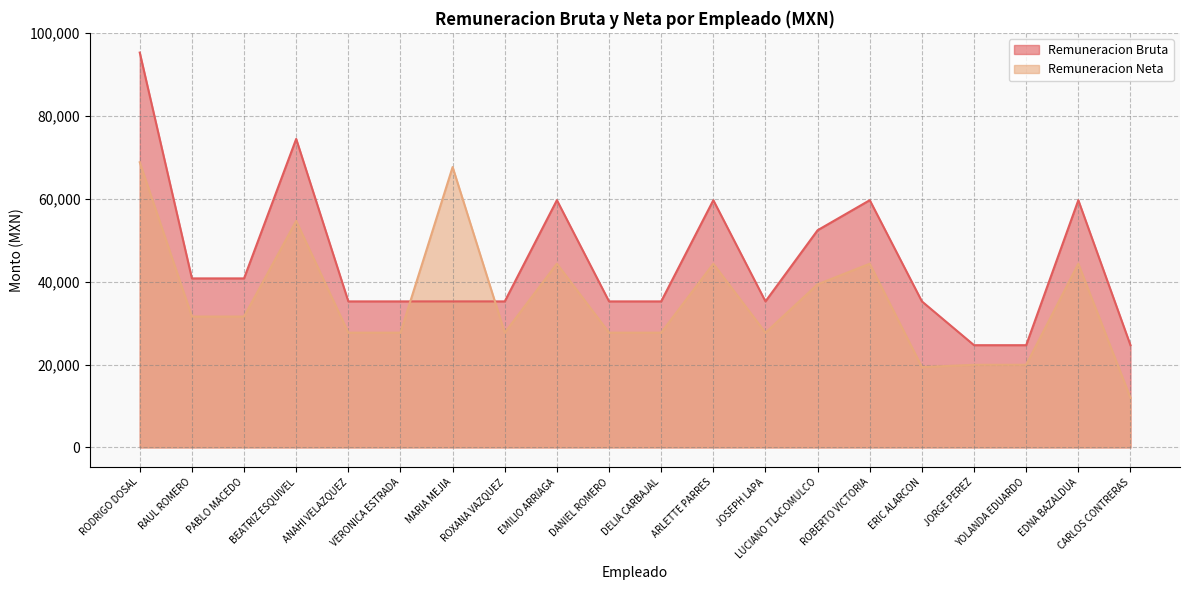

At which category is the sum across all series the highest?

RODRIGO DOSAL